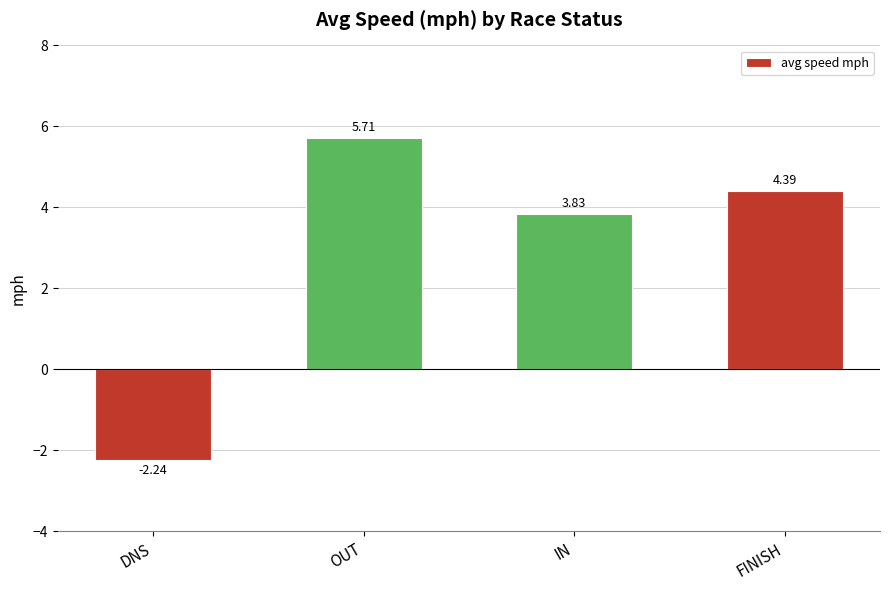

At which category does the chart reach its peak across all series?

OUT